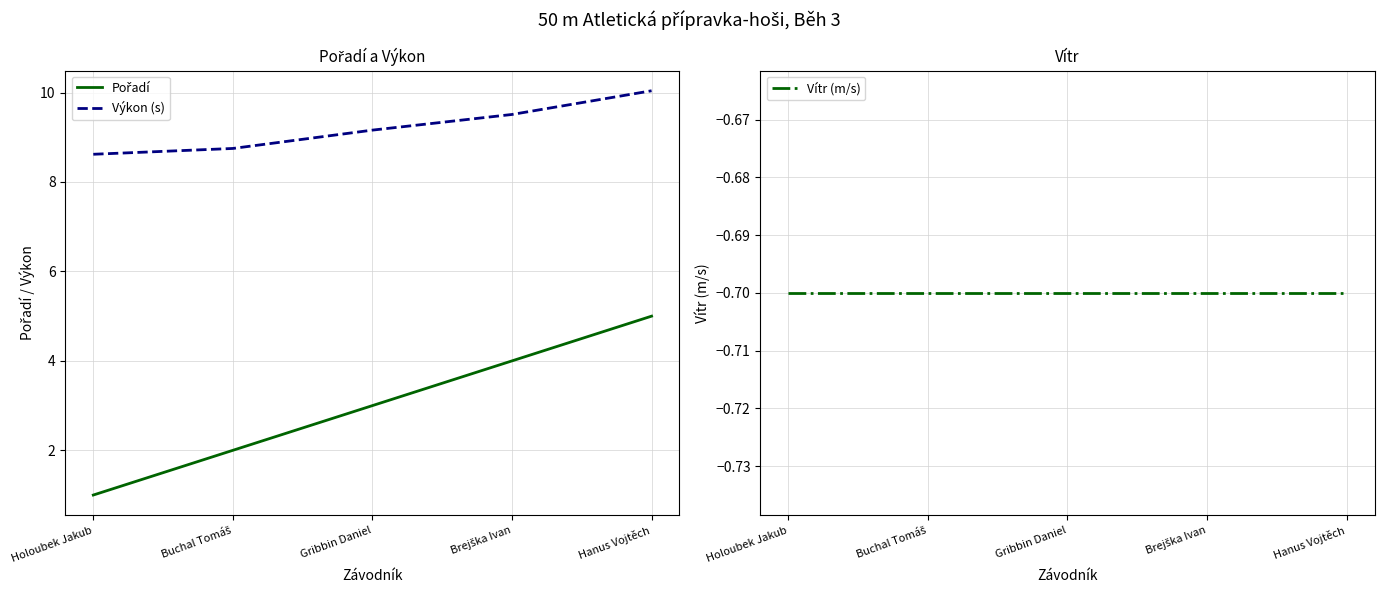

What position from the left is Hanus Vojtěch?

5